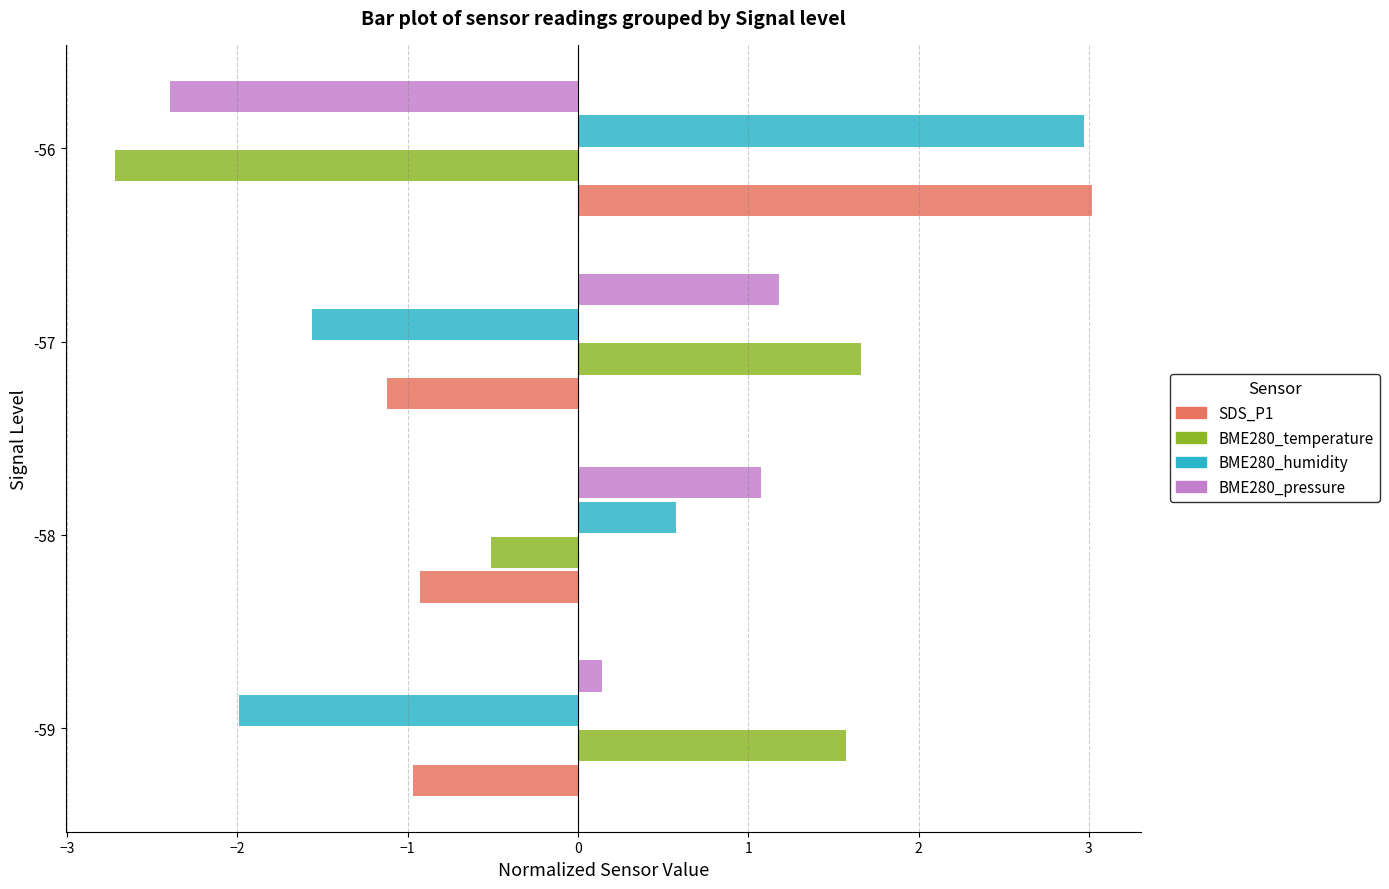

What is the difference between the maximum and second lowest values in the SDS_P1 series?

4.0